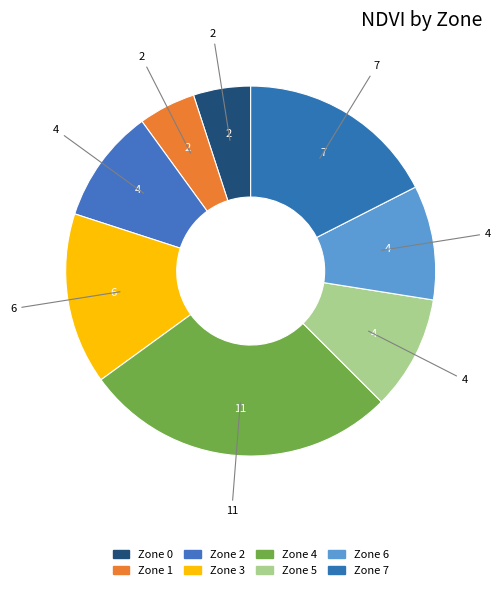

Which category has the smallest portion of the pie?

Zone 0